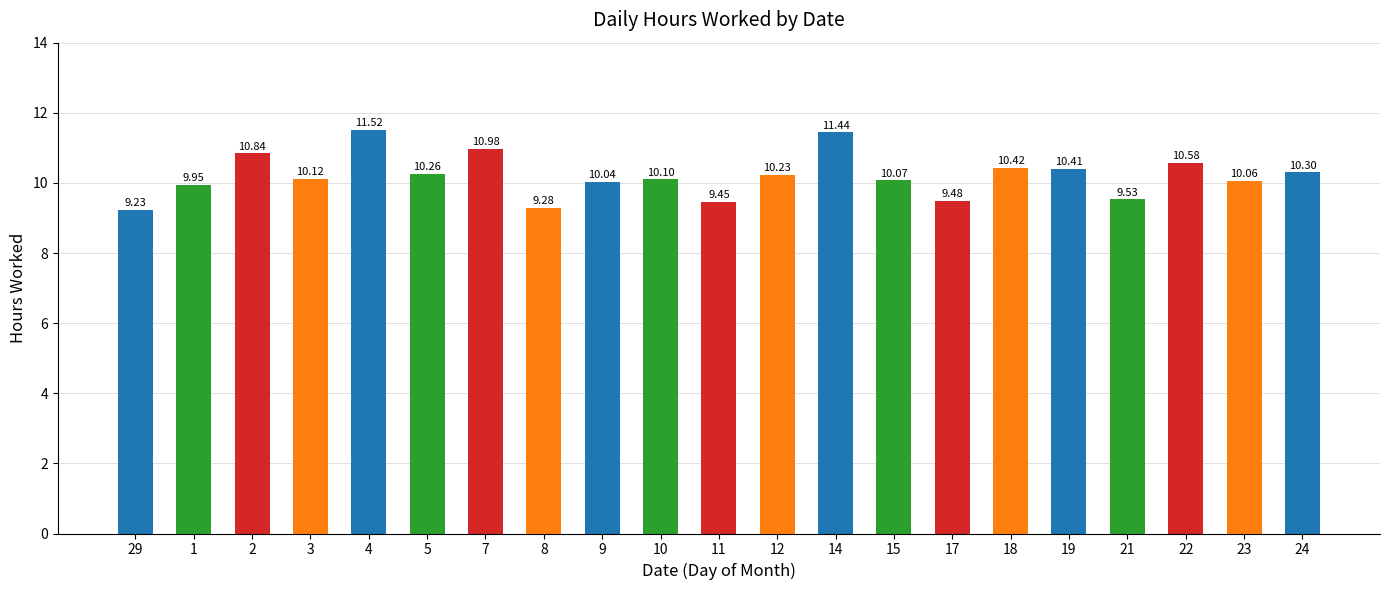

Is it true that the value at 19 is 15.7?

False